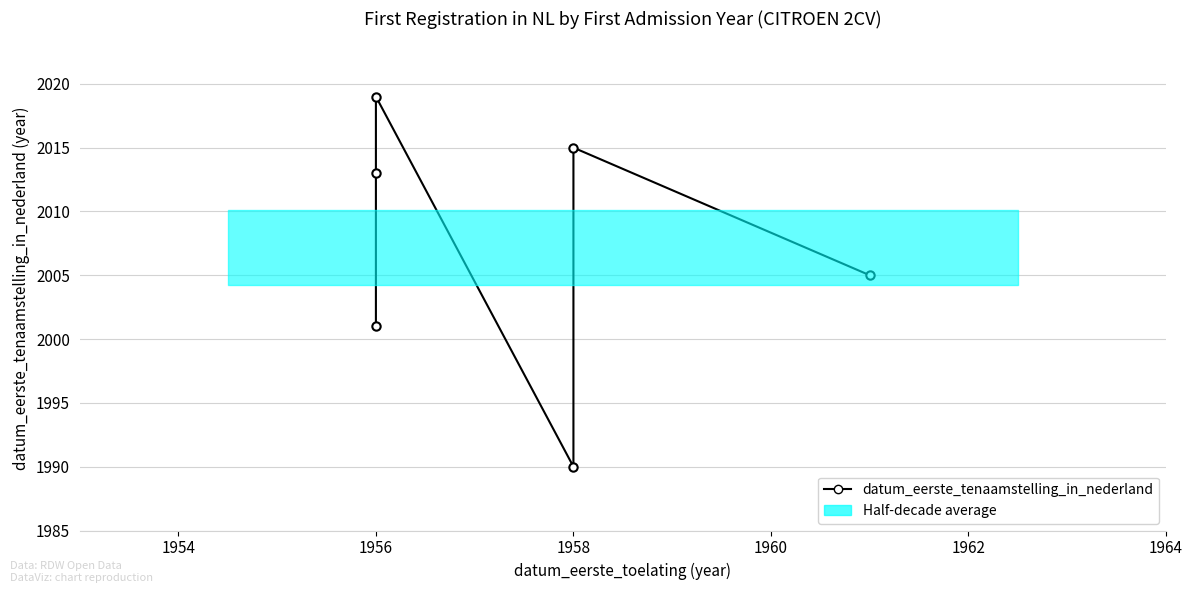

The chart shows a value of 2852 at 1962. True or false?

False